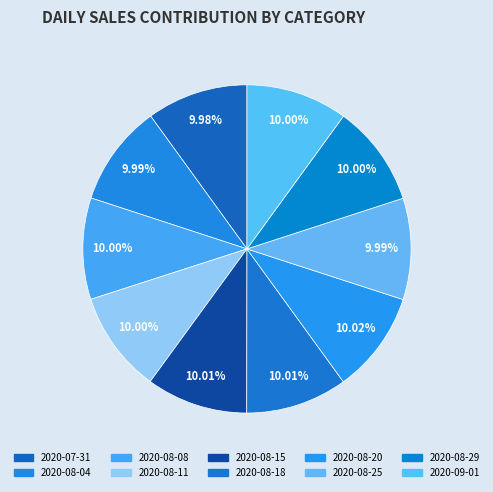

To the nearest percent, what portion does 2020-08-04 represent?

10%